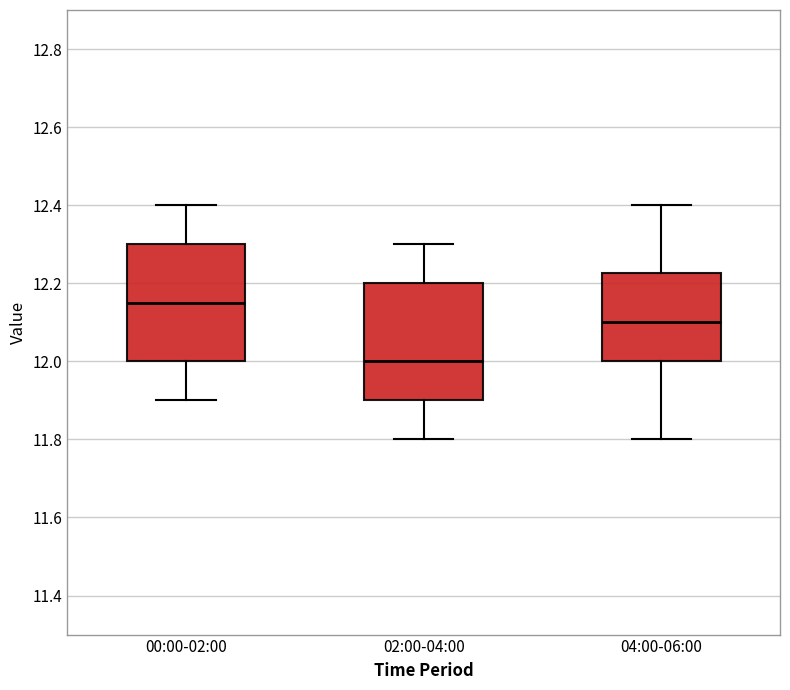

Reading left to right, read every box against the y-axis: the position of its median line, the range the box covers, and the ends of its whiskers. The values are not printed on the chart, so give them approximately, as read against the axis.

00:00-02:00: median 12.16, box 12.00 to 12.30, whiskers 11.90 to 12.40
02:00-04:00: median 12.00, box 11.90 to 12.20, whiskers 11.80 to 12.30
04:00-06:00: median 12.10, box 12.00 to 12.22, whiskers 11.80 to 12.40